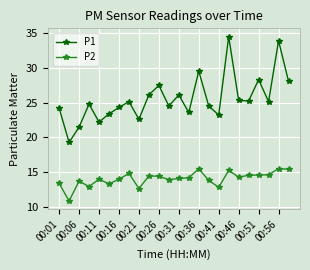

What is the highest value of the P2 series?

15.5